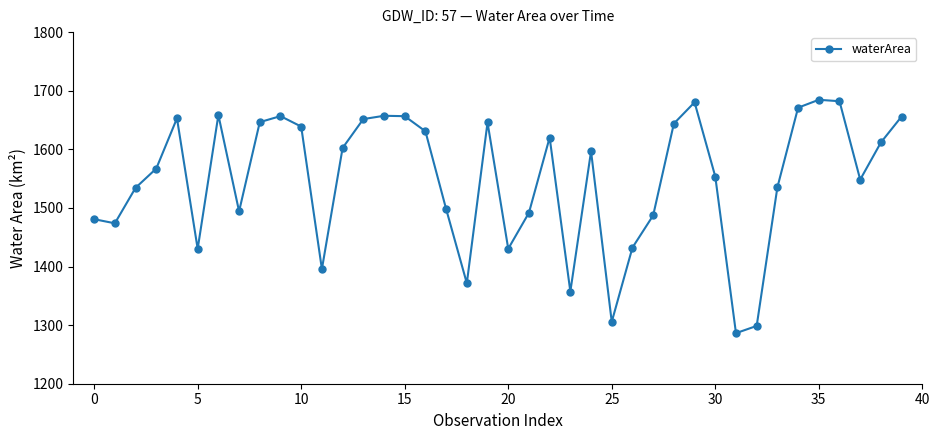

What is the value of the 8th point from the left?

1494.1